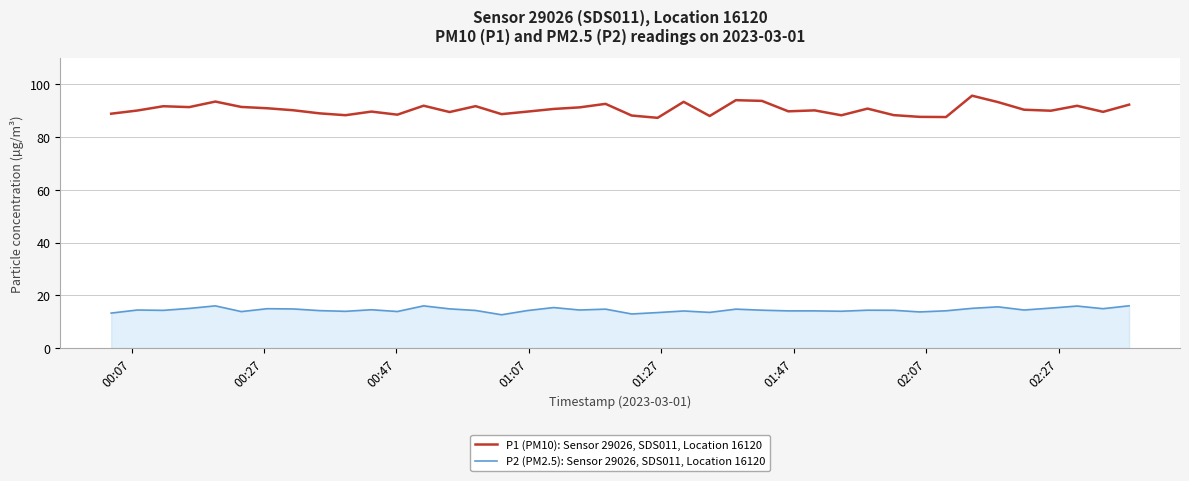

Which series has the largest total across all categories?

P1 (PM10): Sensor 29026, SDS011, Location 16120